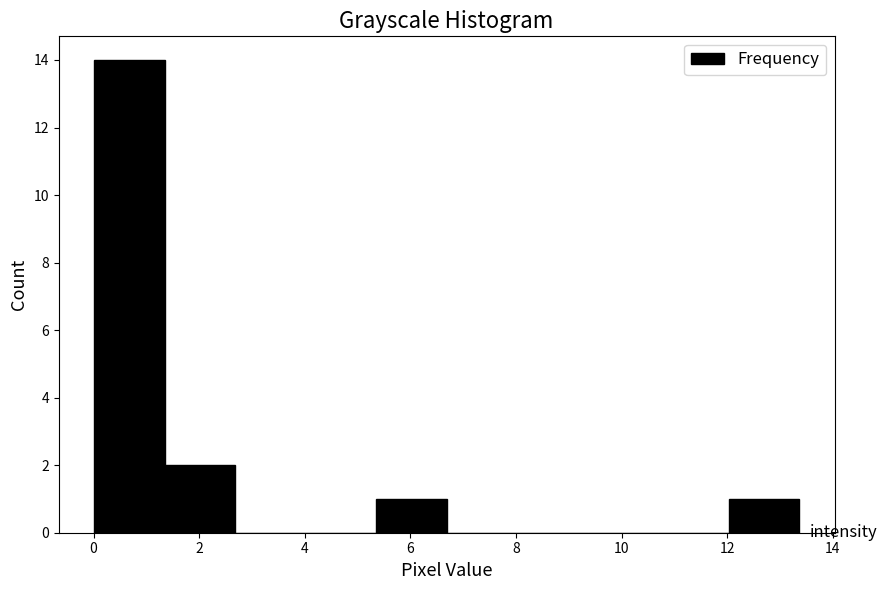

Which range on the x-axis has the tallest bar?

0.0 to 1.4